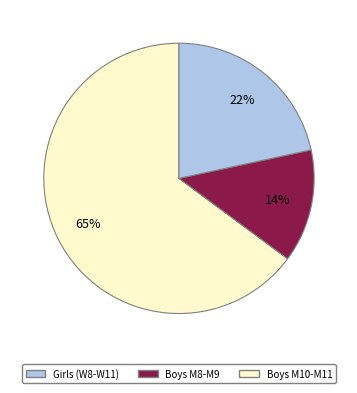

How many segments does this pie chart have?

3